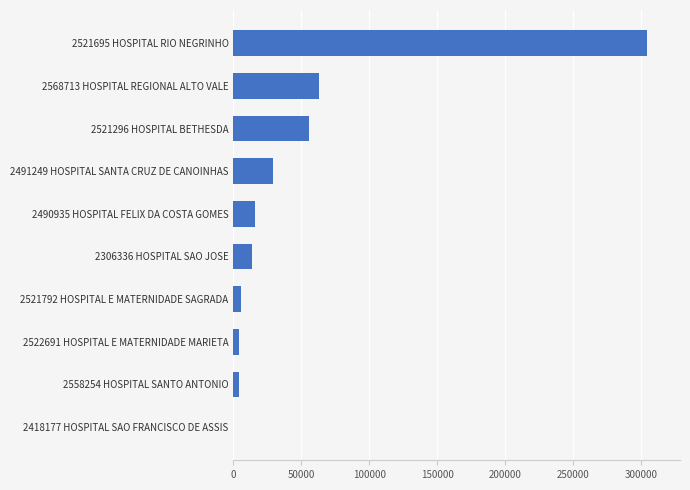

The chart shows a value of 29280.0 at 2491249 HOSPITAL SANTA CRUZ DE CANOINHAS. True or false?

True